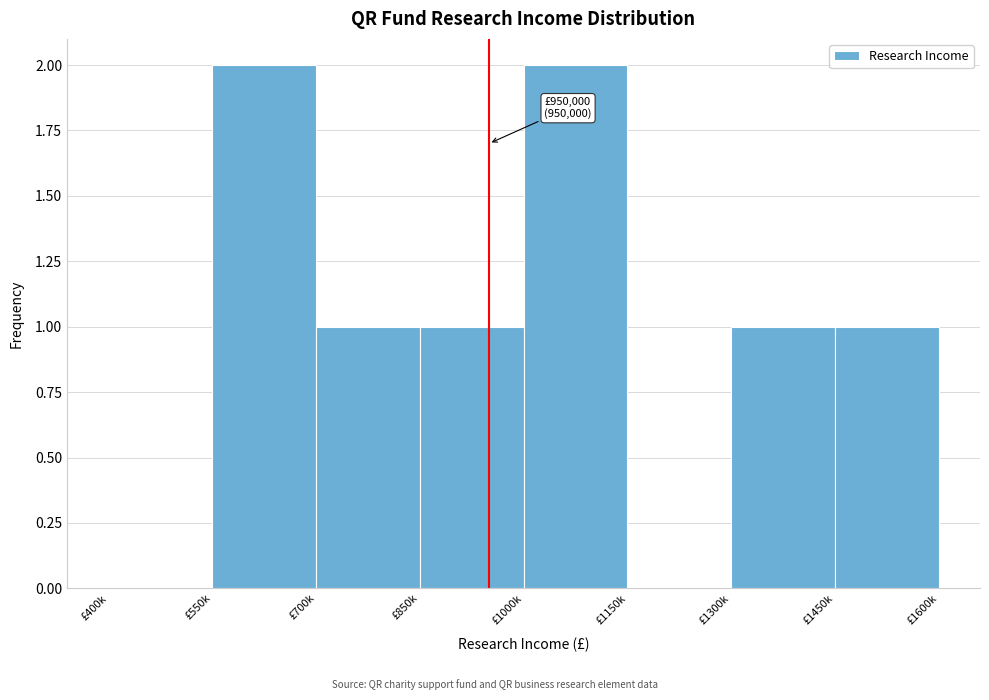

Reading right to left, extract all data points from this chart.

£1450k=1	£1300k=1	£1150k=0	£1000k=2	£850k=1	£700k=1	£550k=2	£400k=0